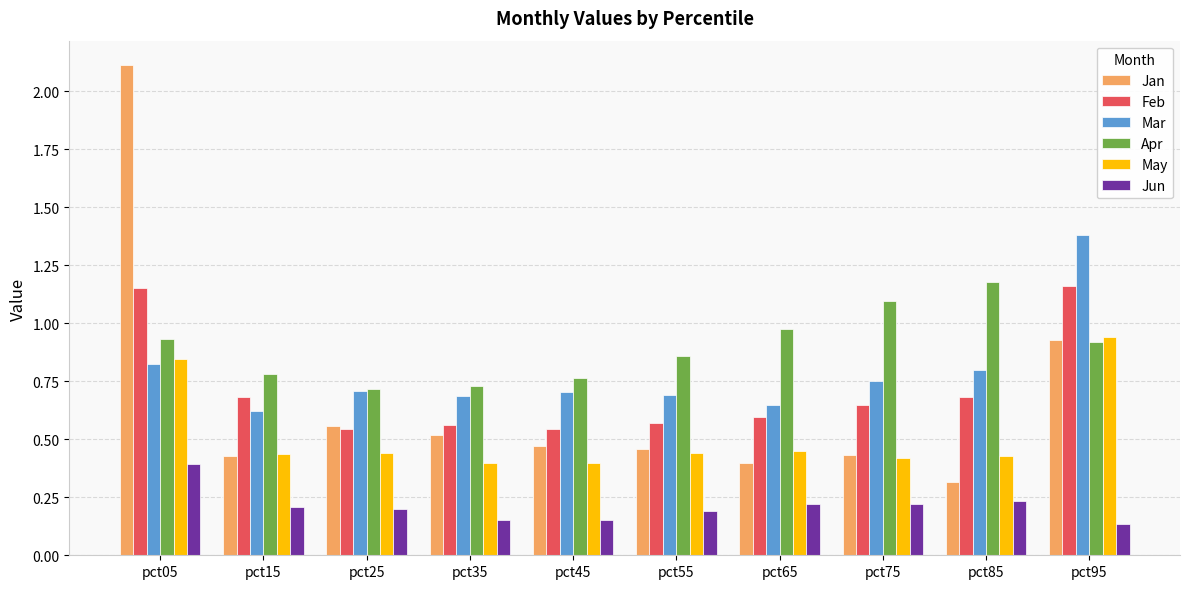

Does the chart contain stacked bars?

No